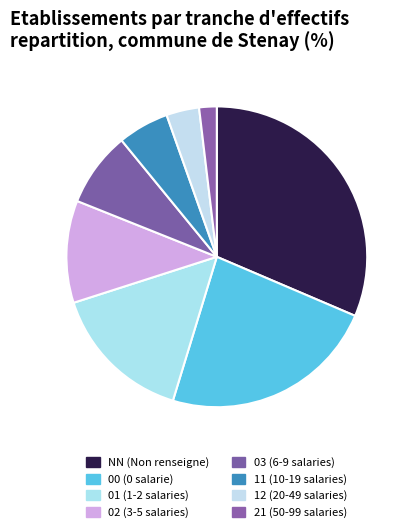

To the nearest percent, what portion does 11 represent?

5%